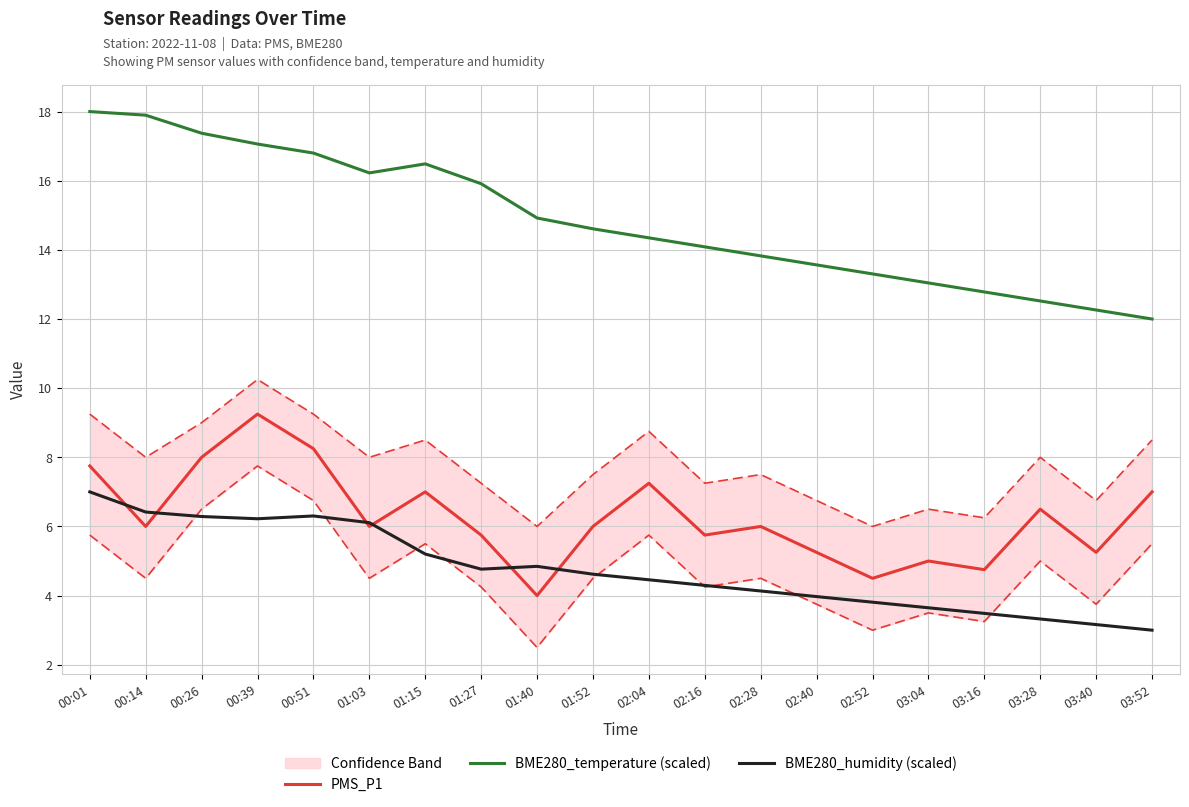

What is the difference between the maximum and minimum values in the PMS_P1 series?

5.2